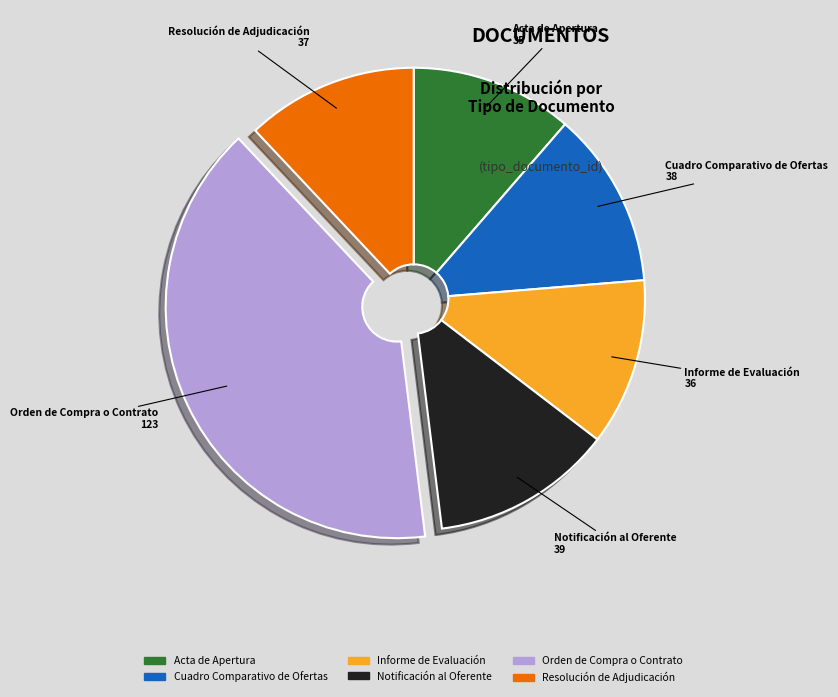

Is Informe de Evaluación the majority of the pie?

No